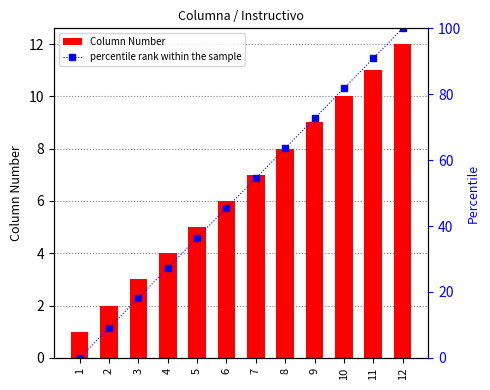

Which label corresponds to the smallest value in the chart?

1